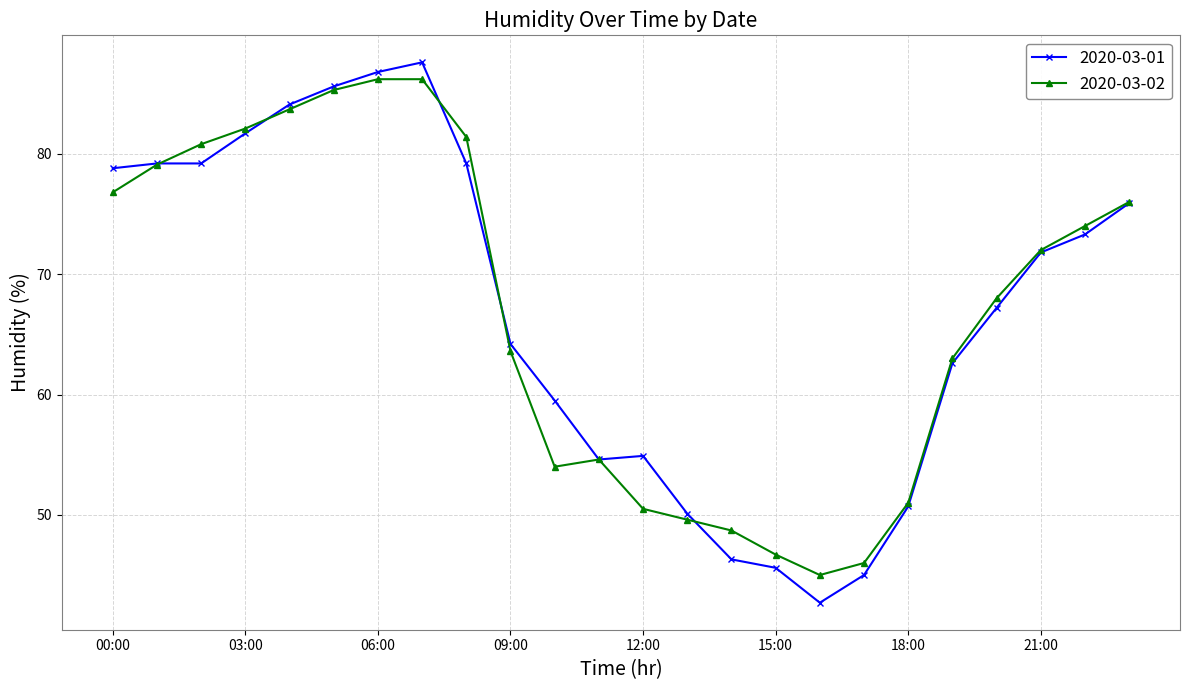

What is the difference between the maximum and second lowest values in the 2020-03-01 series?

42.6